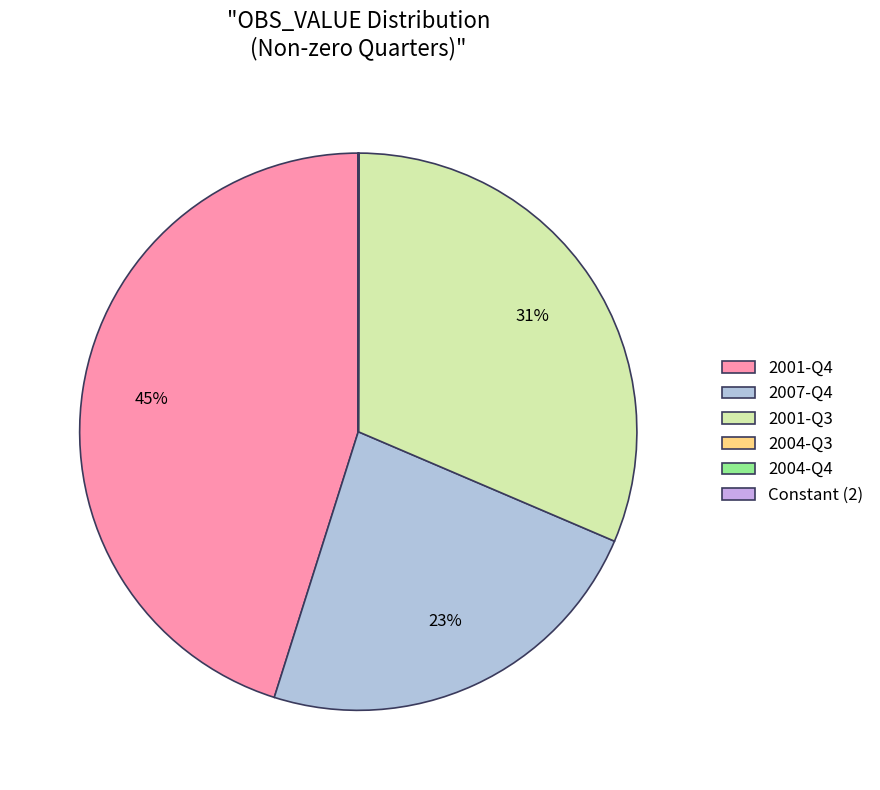

True or false: 2007-Q4 accounts for 23% of the total.

True